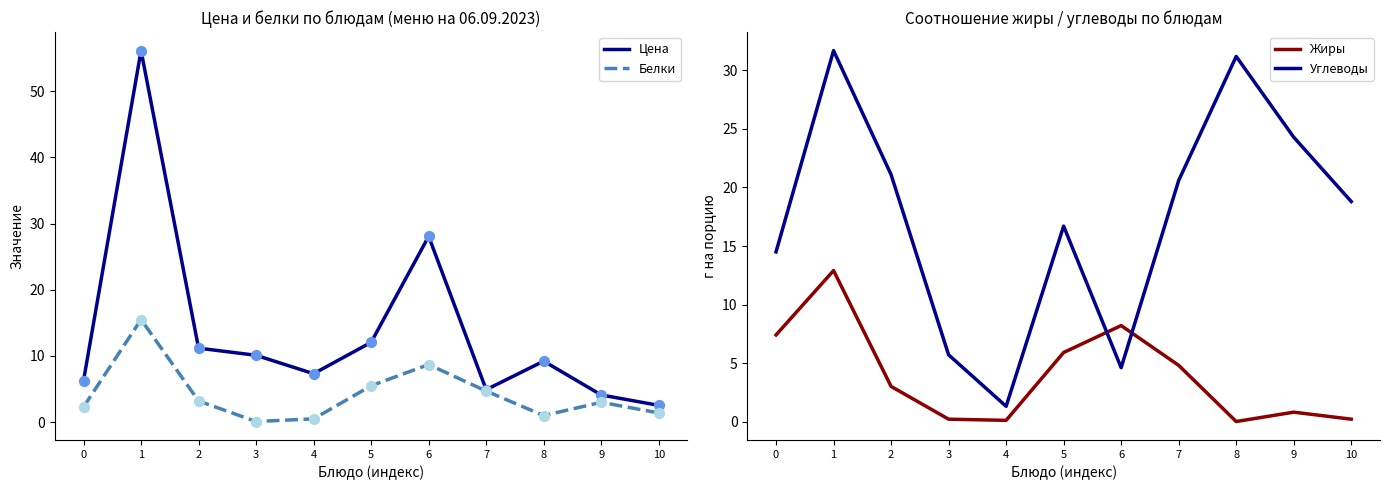

At which category is the sum across all series the highest?

1